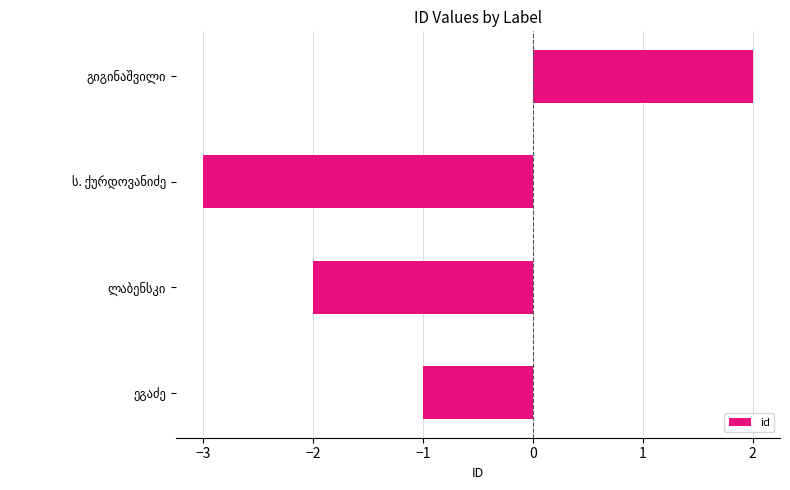

What is the smallest value displayed?

-3